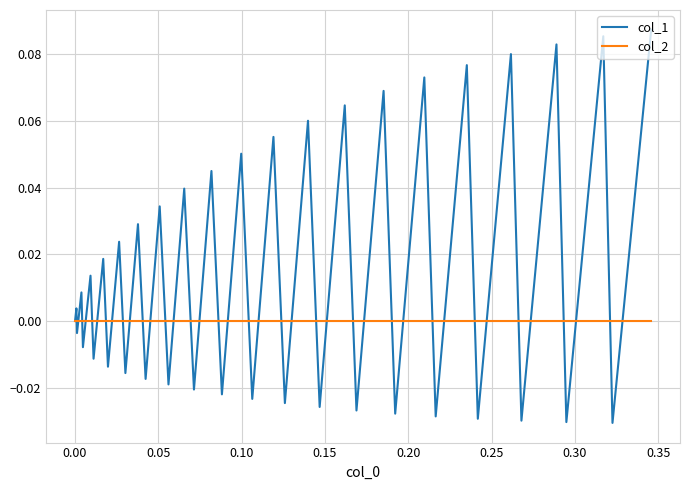

What are all the series names shown in the legend?

col_1, col_2